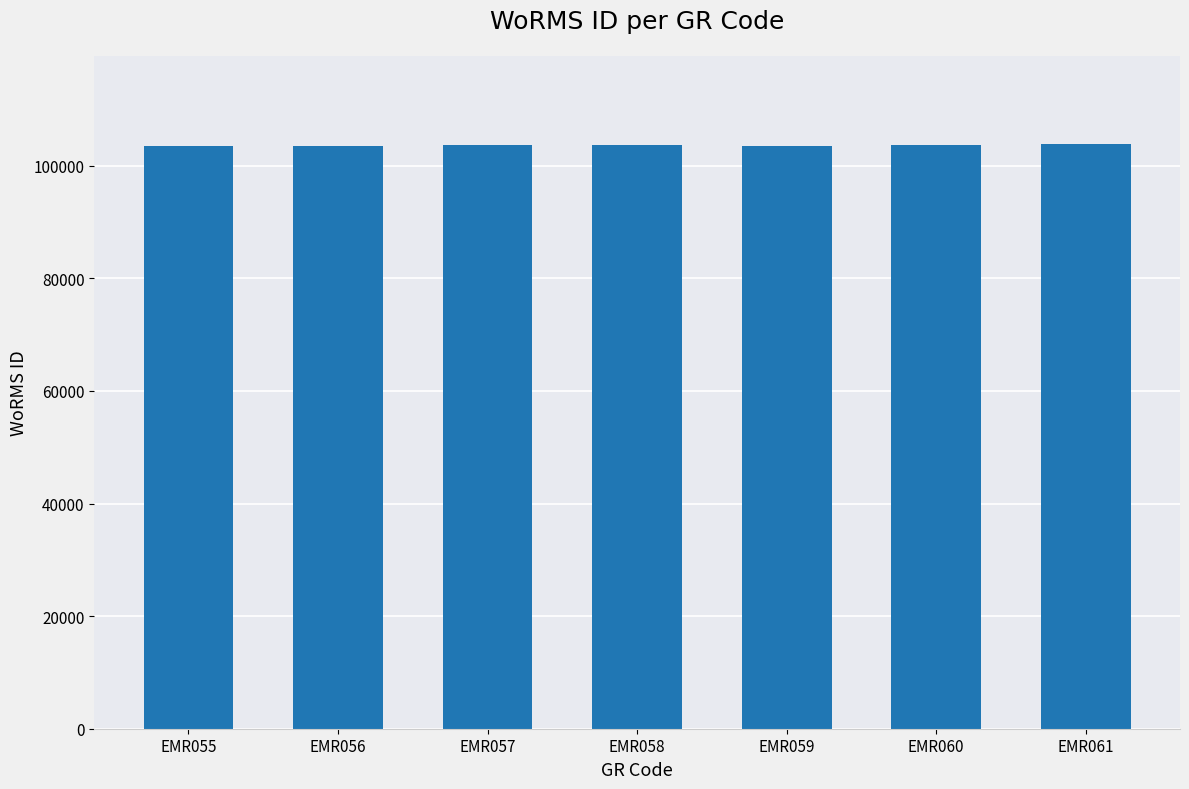

Is it true that the value at EMR061 is 103929?

True